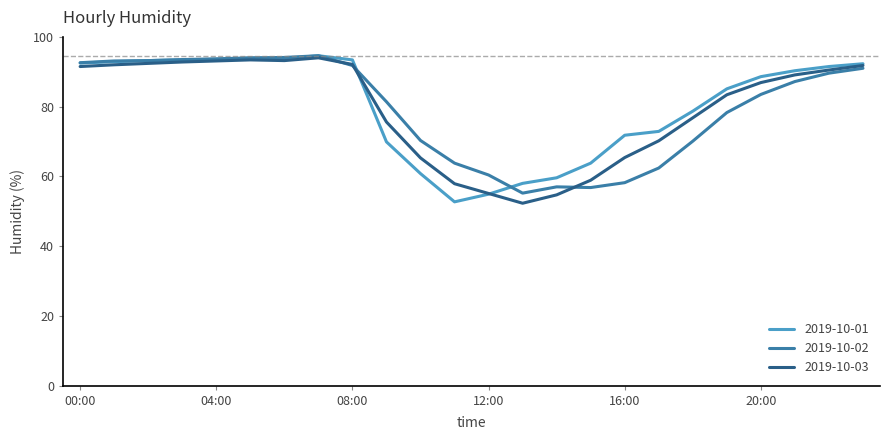

What is the sum of all 2019-10-03 values?

1908.4